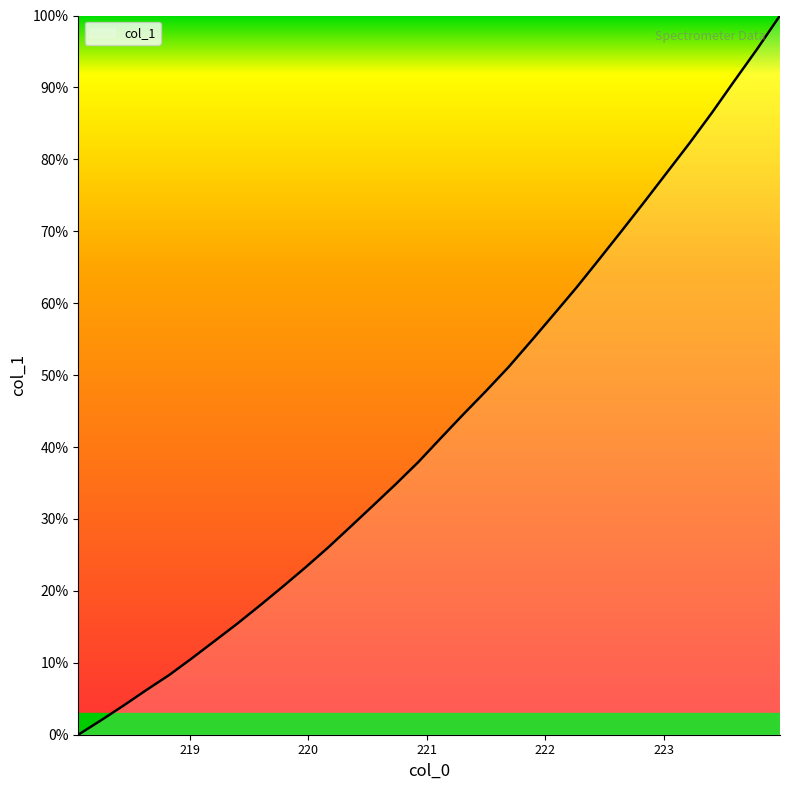

What is the greatest value displayed?

100.0